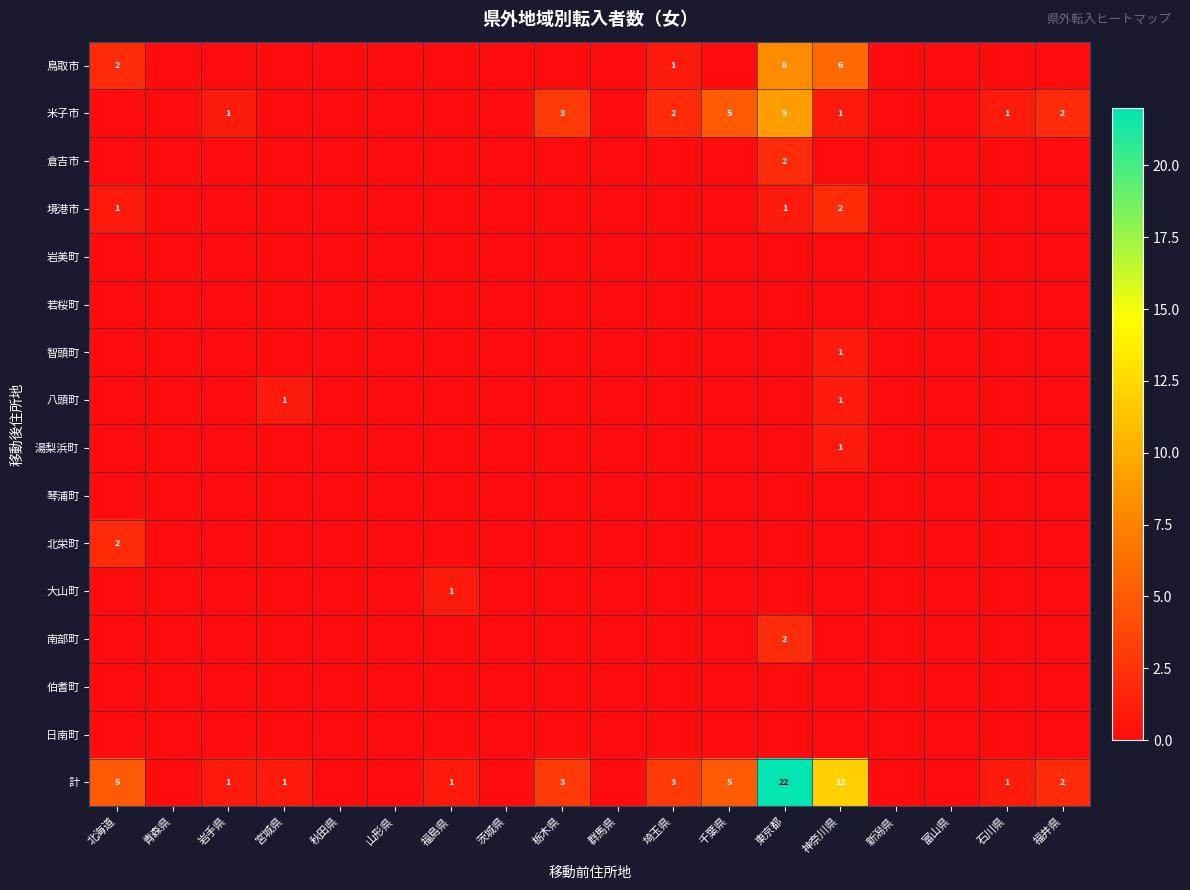

At which category is the sum across all series the highest?

東京都